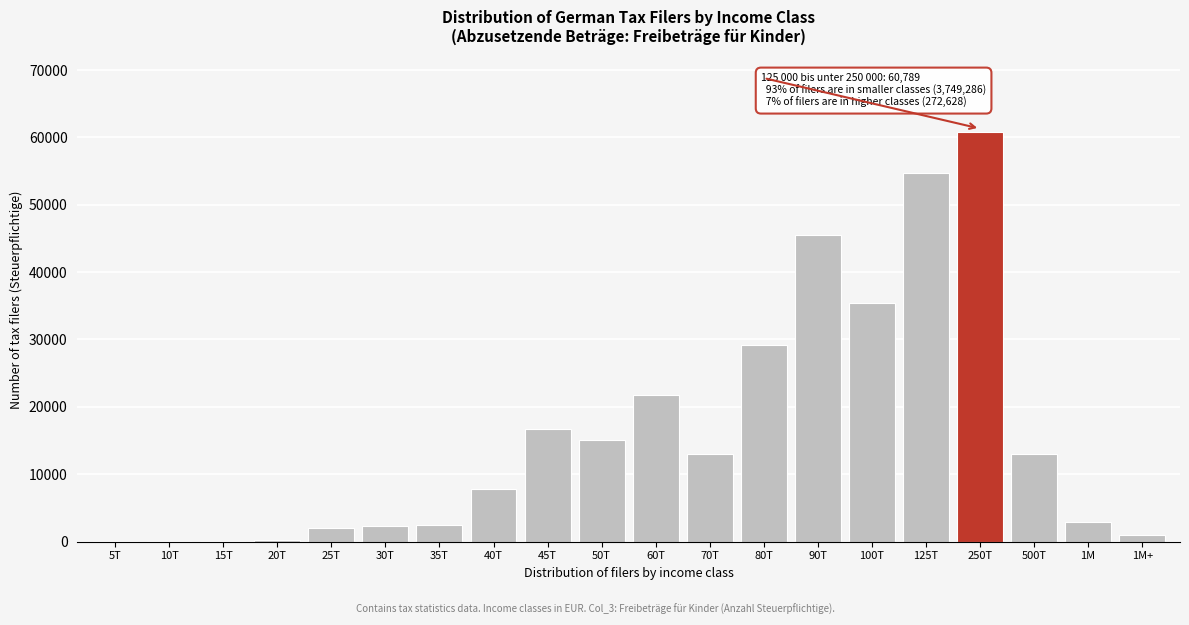

What is the sum of all values?

324230